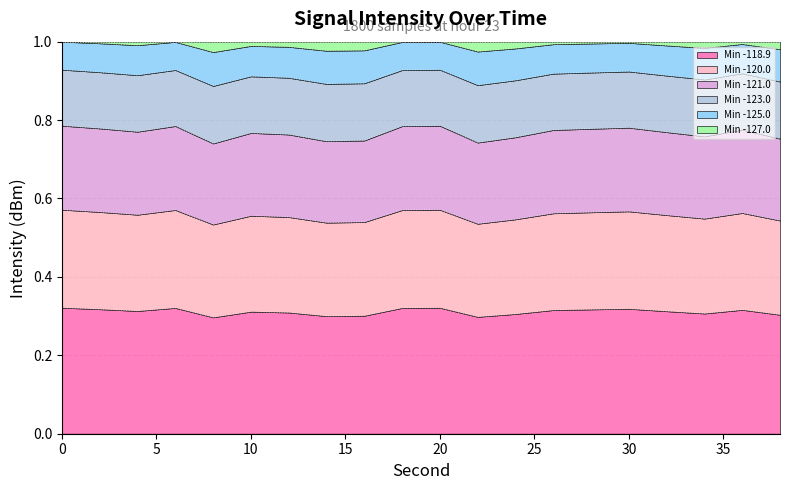

What is the minimum value for Min -123.0?

0.9